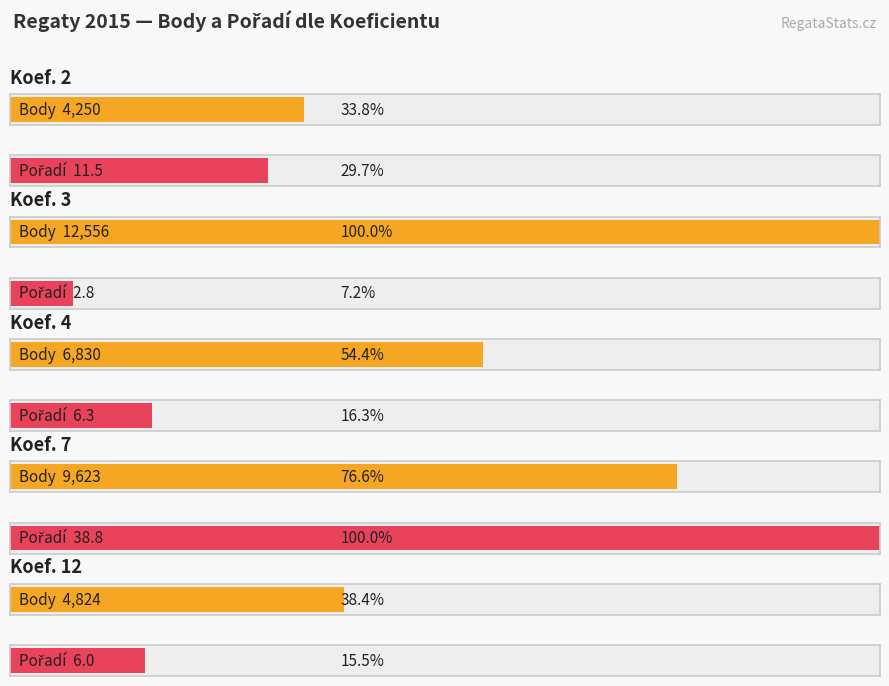

Are the bars grouped side by side (vs. stacked)?

Yes